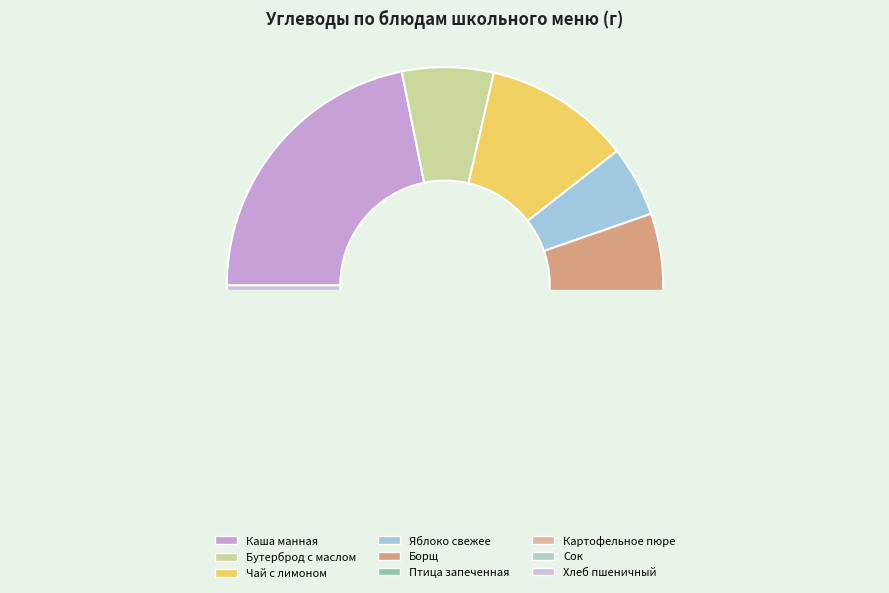

How many segments does this pie chart have?

9